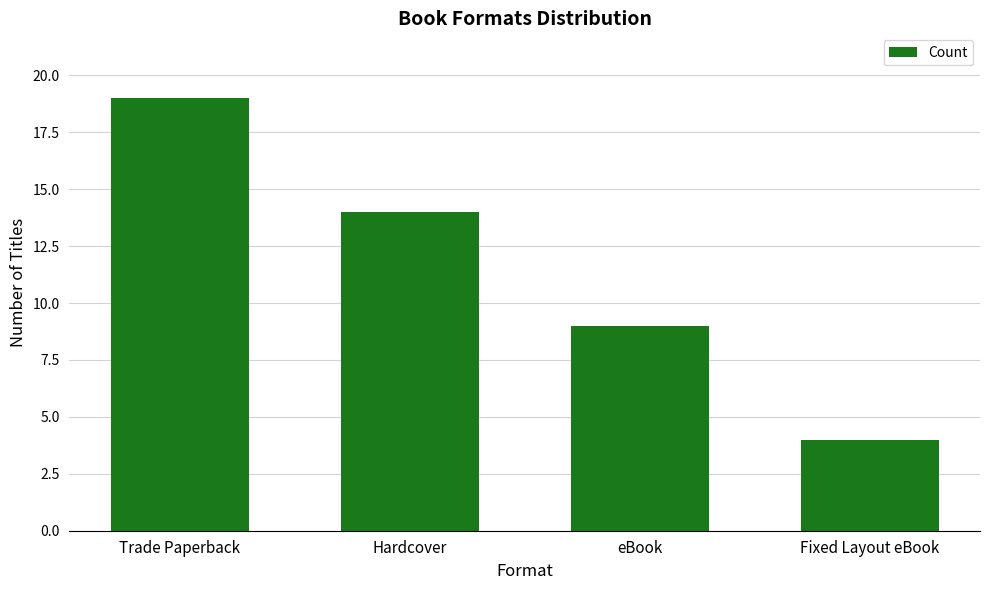

Rank the categories by value from lowest to highest.

Fixed Layout eBook, eBook, Hardcover, Trade Paperback